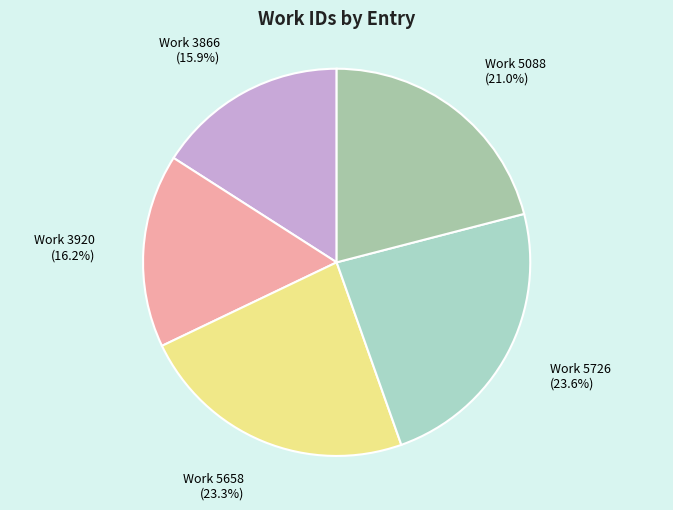

Approximately how many times larger is the value at Work 3866 (15.9%) compared to Work 5088 (21.0%)?

0.8